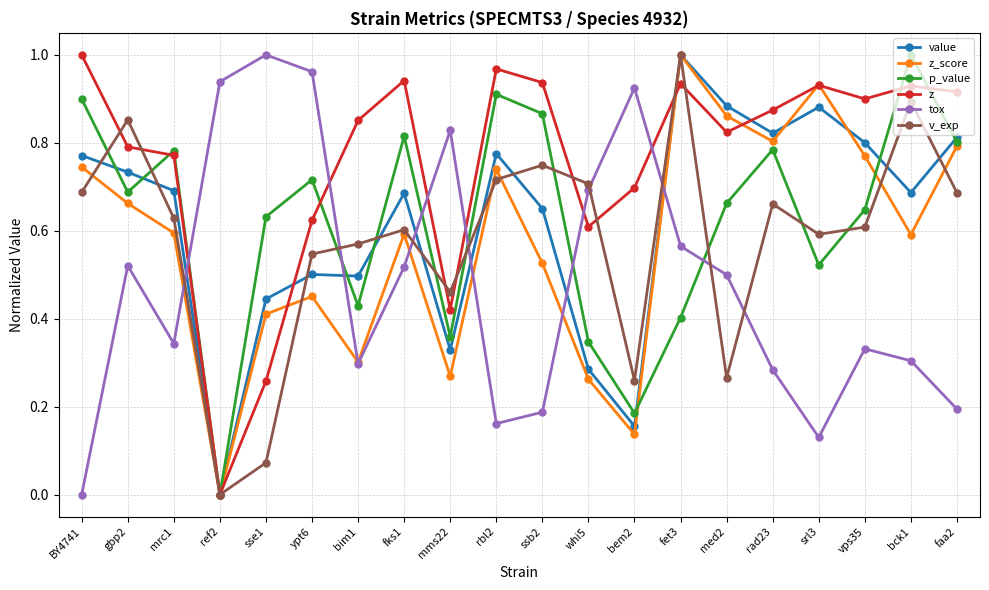

After their last crossing, which series has the higher values: p_value or z_score?

p_value